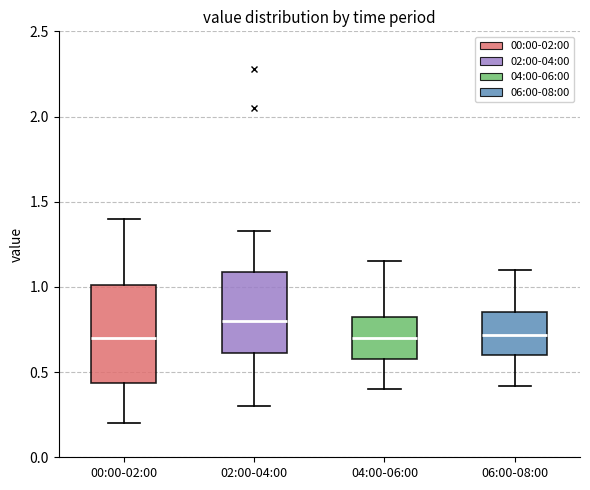

Reading left to right, transcribe this box plot: for each box, give where its median line is, the range the box spans, and where its two whiskers end, as read against the y-axis. The values are not printed on the chart, so give them approximately, as read against the axis.

00:00-02:00: median 0.70, box 0.45 to 1.00, whiskers 0.20 to 1.40
02:00-04:00: median 0.80, box 0.60 to 1.10, whiskers 0.30 to 1.35
04:00-06:00: median 0.70, box 0.60 to 0.85, whiskers 0.40 to 1.15
06:00-08:00: median 0.70, box 0.60 to 0.85, whiskers 0.40 to 1.10